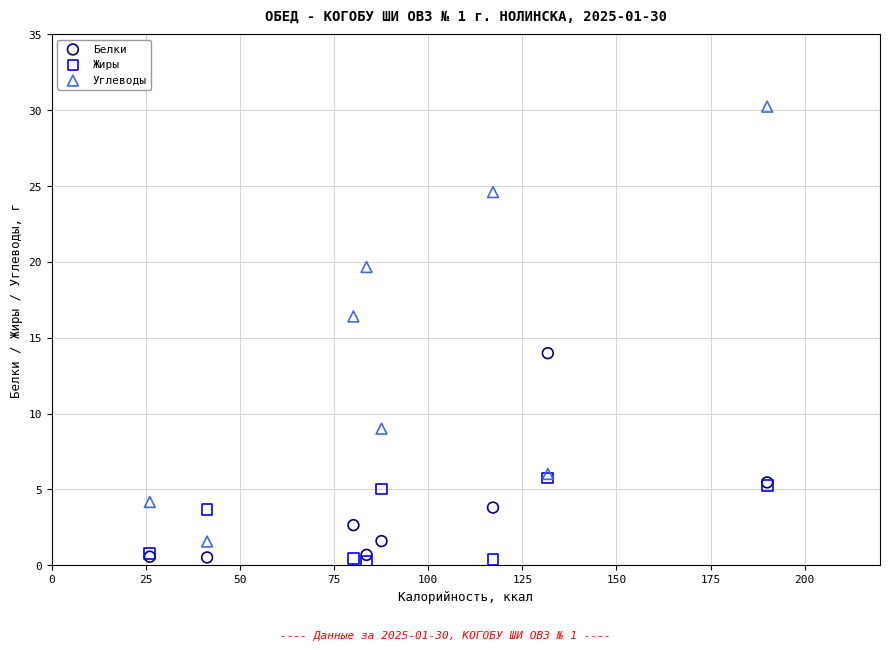

Across all series, what Y value is closest to 15?

14.0